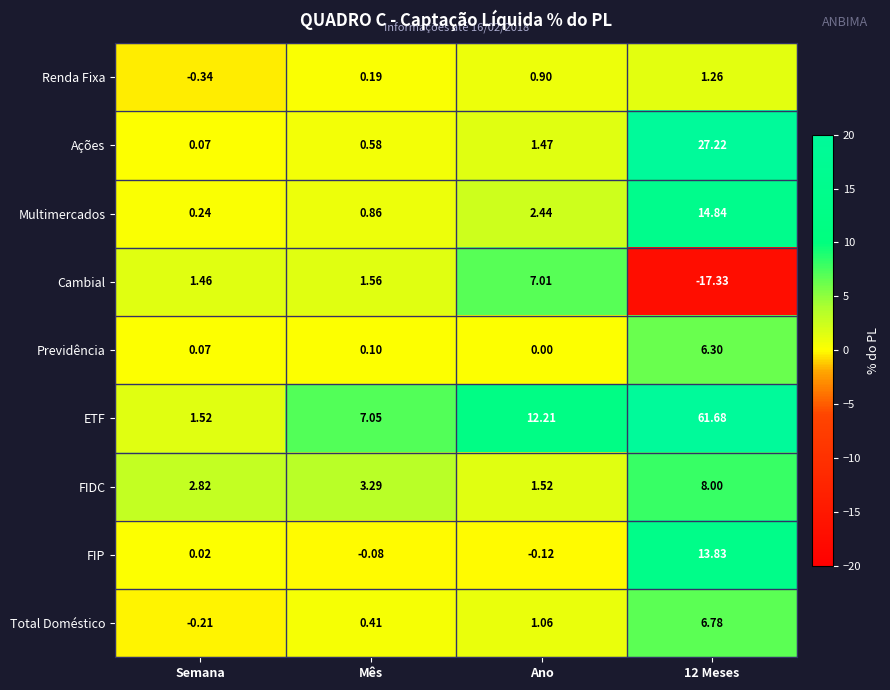

List the series in order of their peak value, lowest first.

Renda Fixa, Previdência, Total Doméstico, Cambial, FIDC, FIP, Multimercados, Ações, ETF